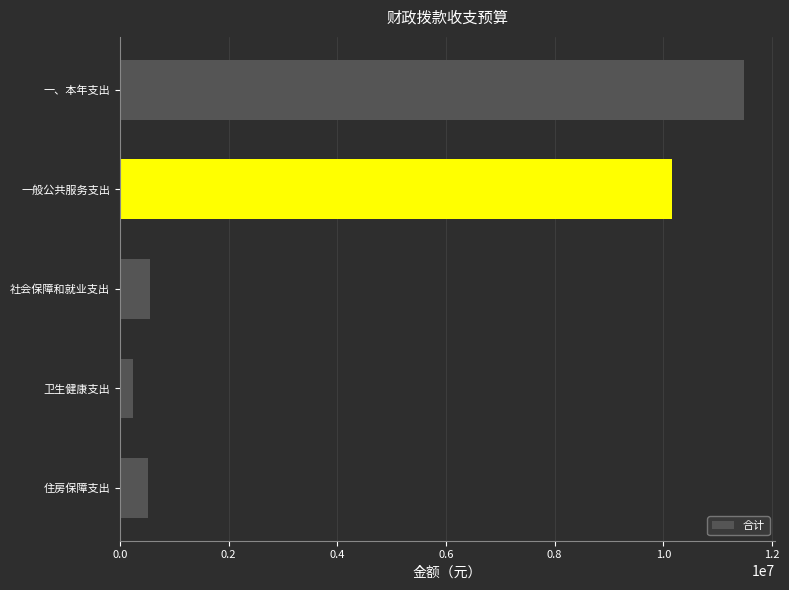

At which label is the value closest to 5858181?

一般公共服务支出